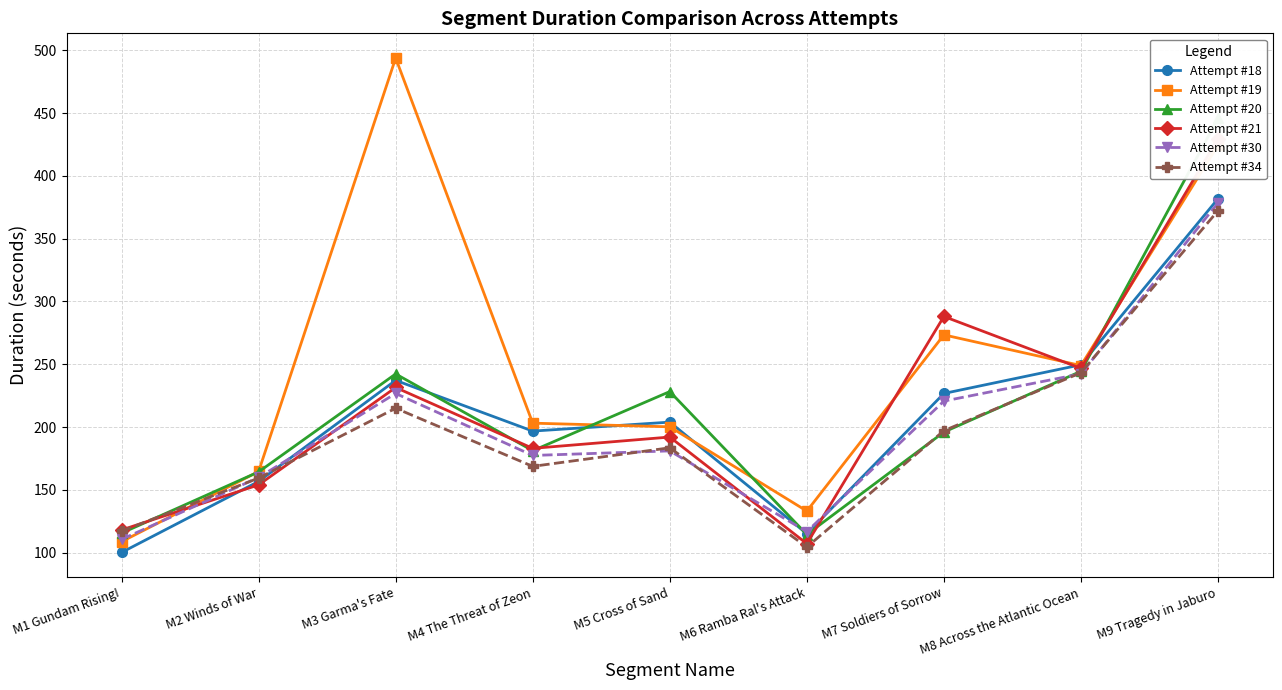

How many lines are shown in the chart?

6